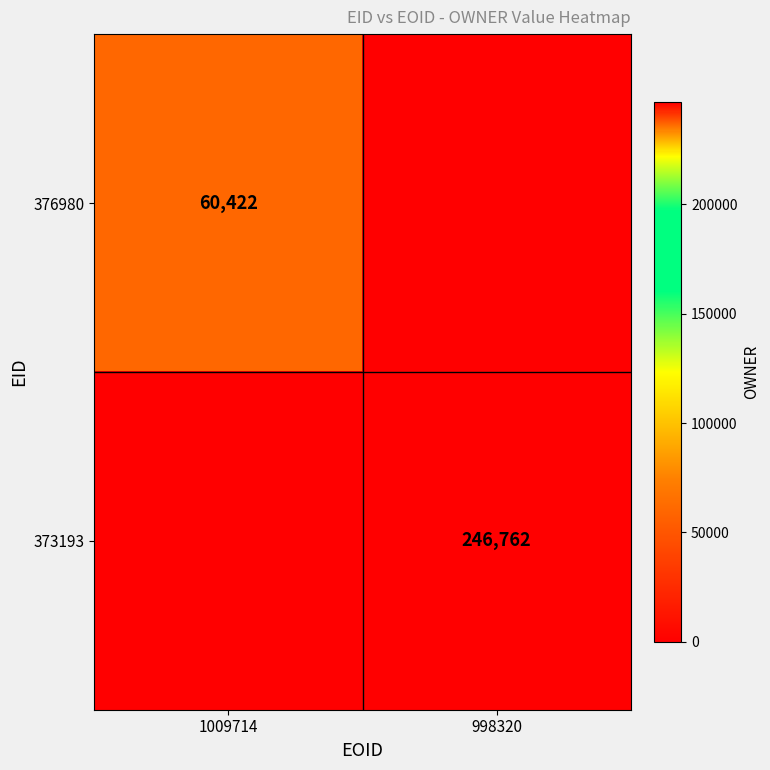

The value of 376980 at 1009714 is 14032. True or false?

False